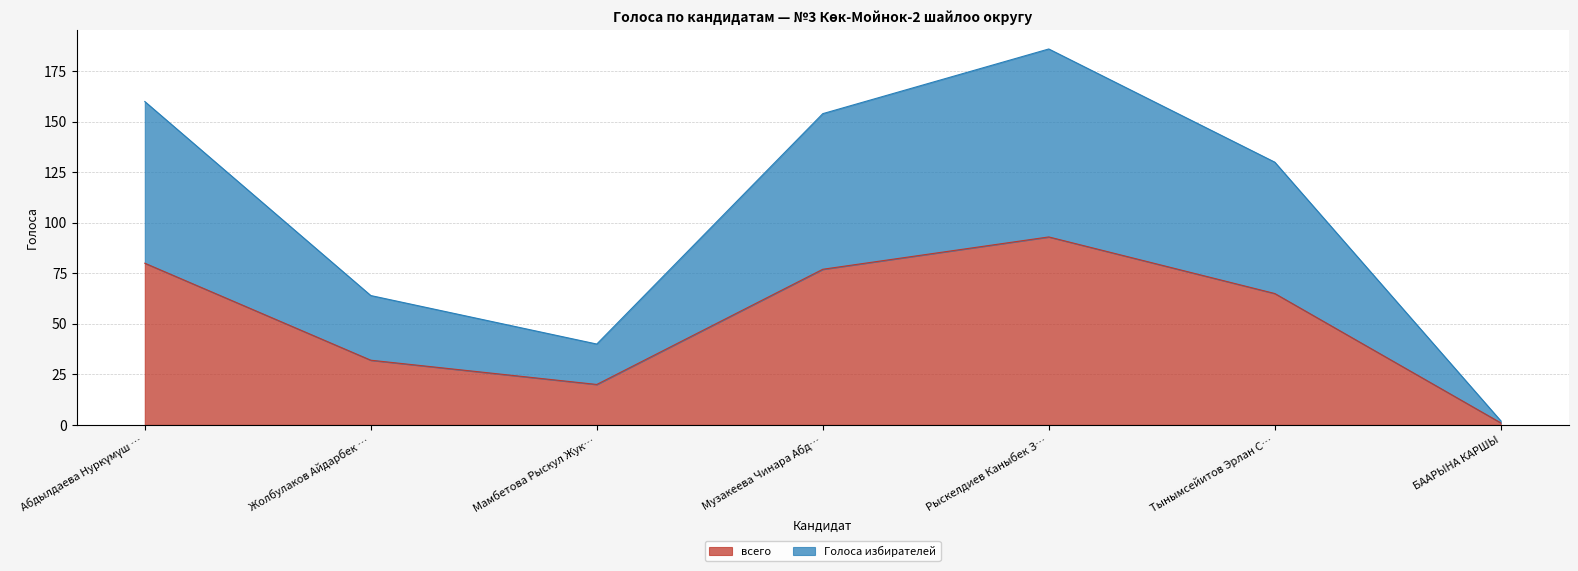

True or false: всего and Голоса избирателей cross at least once.

False